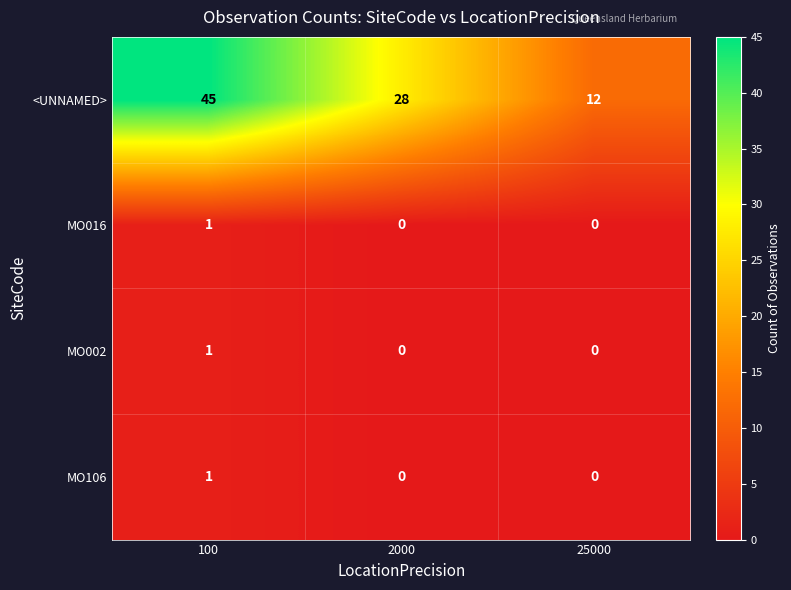

At which category does the chart reach its peak across all series?

100